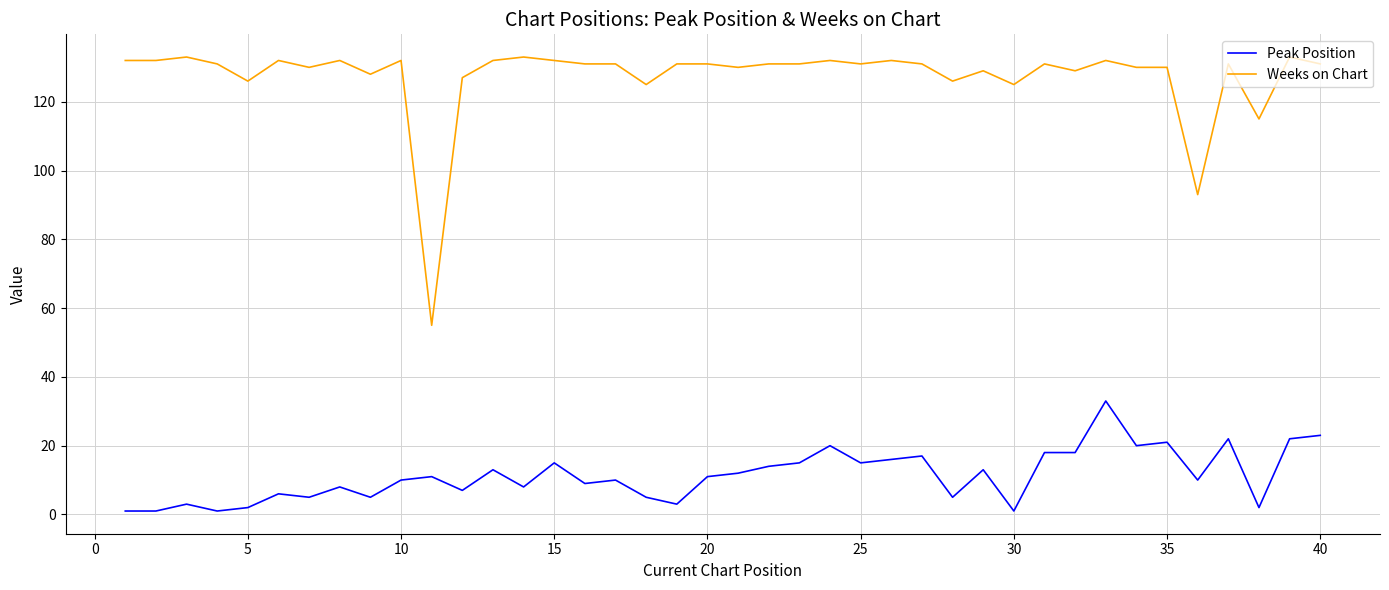

What is the sum of all Peak Position values?

451